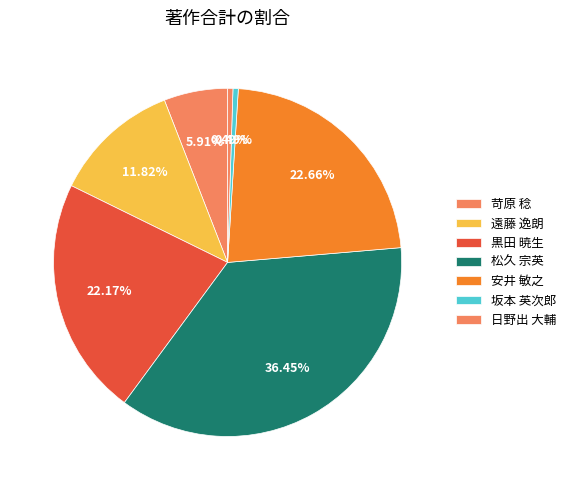

How many slices are in this pie chart?

7